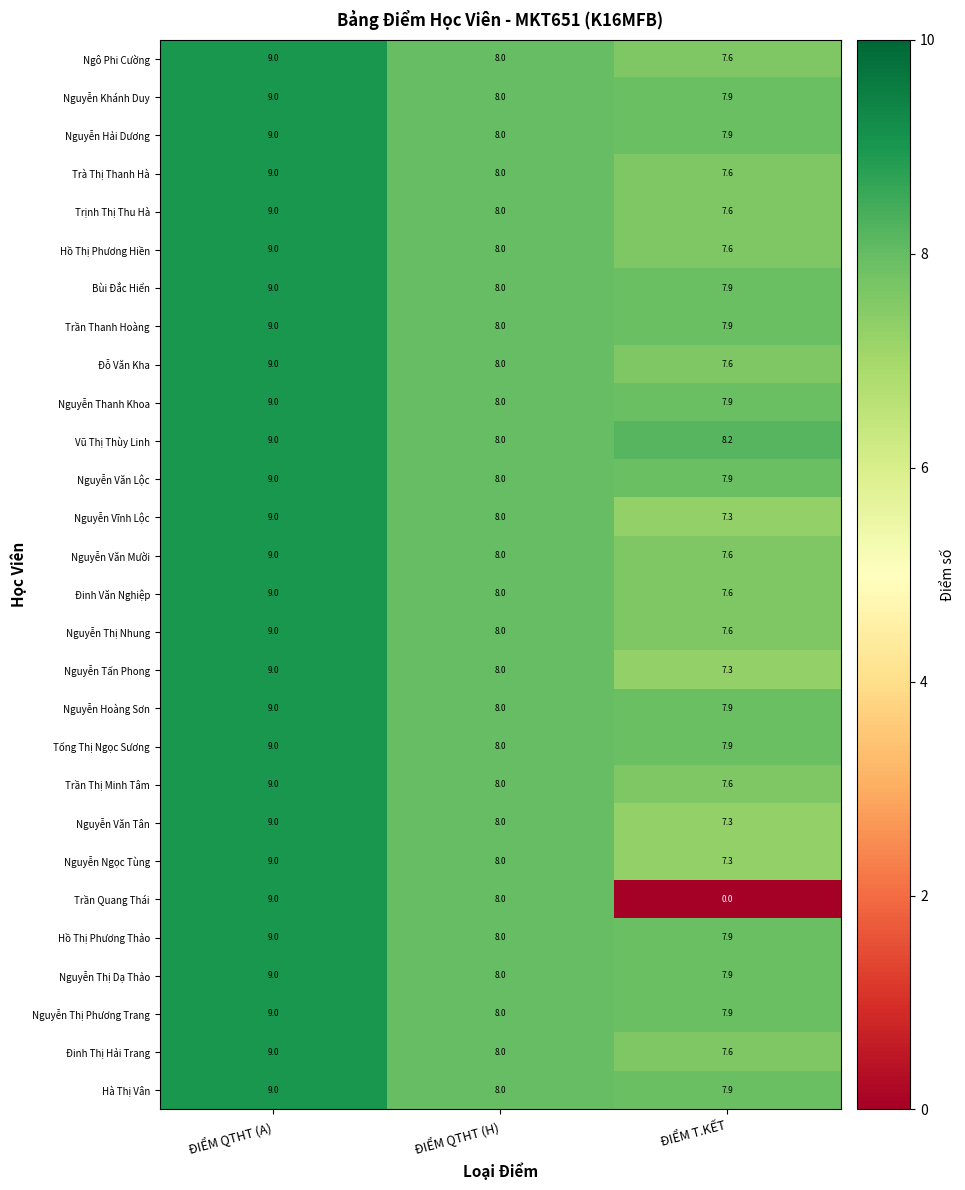

What is the lowest value of the Ngô Phi Cường series?

7.6